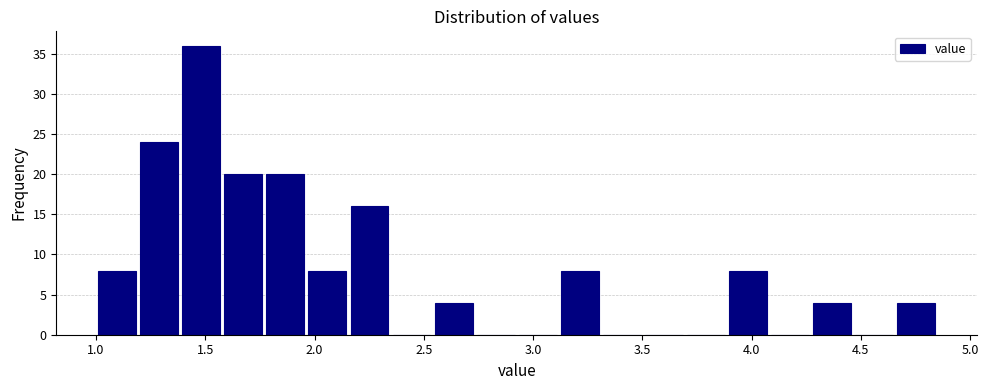

Read against the x-axis, roughly where is the centre of the tallest bar?

1.50